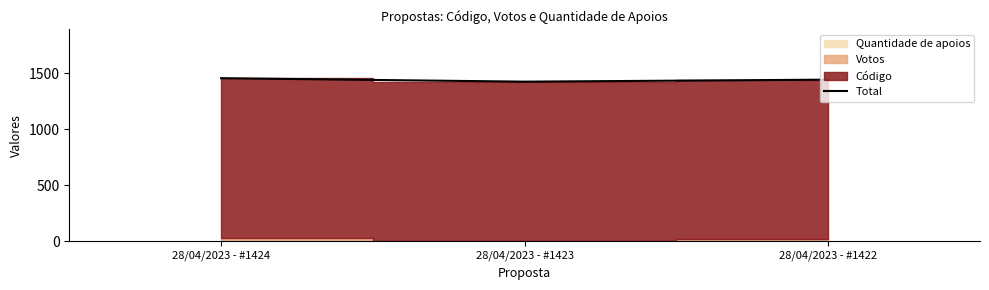

Approximately how many times larger is the value at 28/04/2023 - #1424 compared to 28/04/2023 - #1422?

1.0